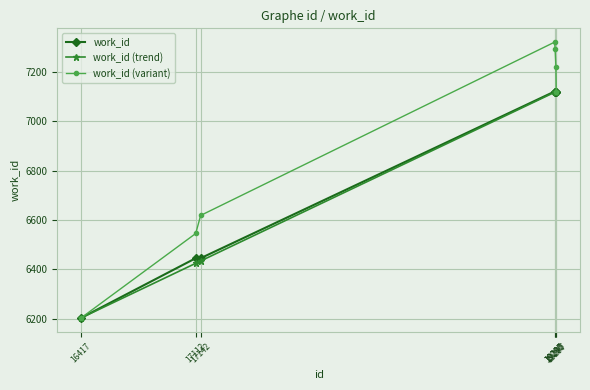

How many interior local peaks does the work_id (variant) series have?

1